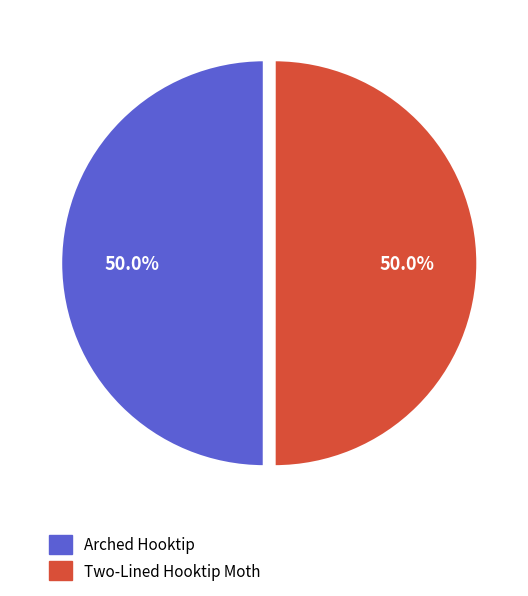

The Two-Lined Hooktip Moth slice represents 50% of the pie. True or false?

True